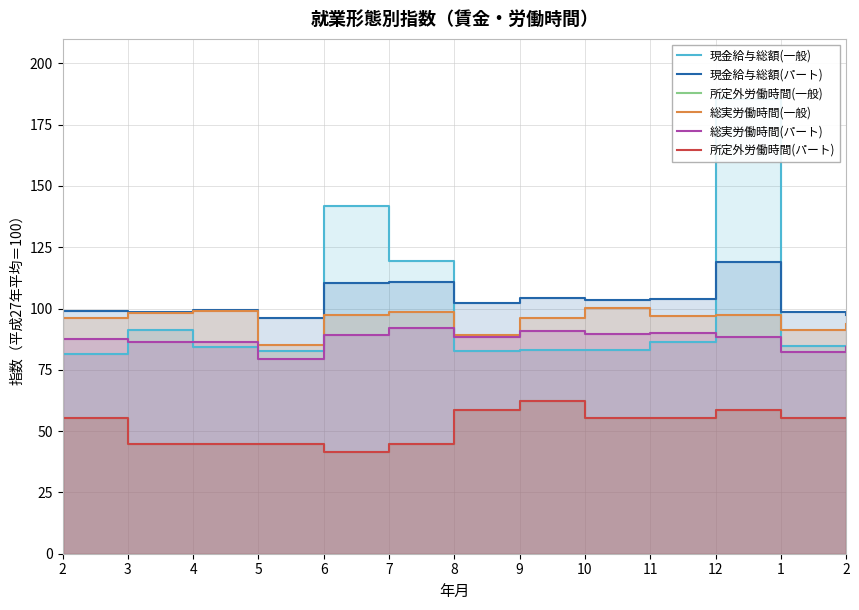

Is it true that 所定外労働時間(パート) equals 55.2 at 2?

True